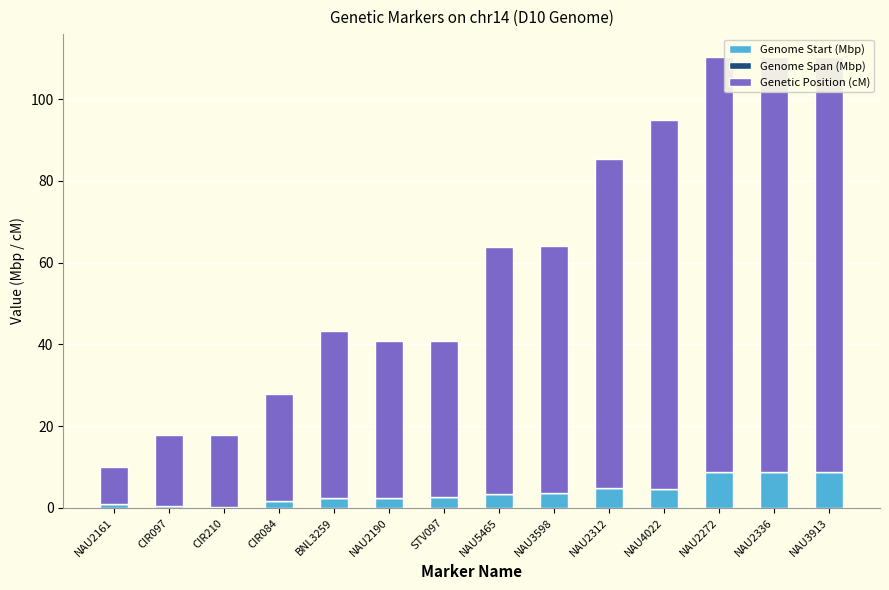

How many categories are shown in the chart?

14